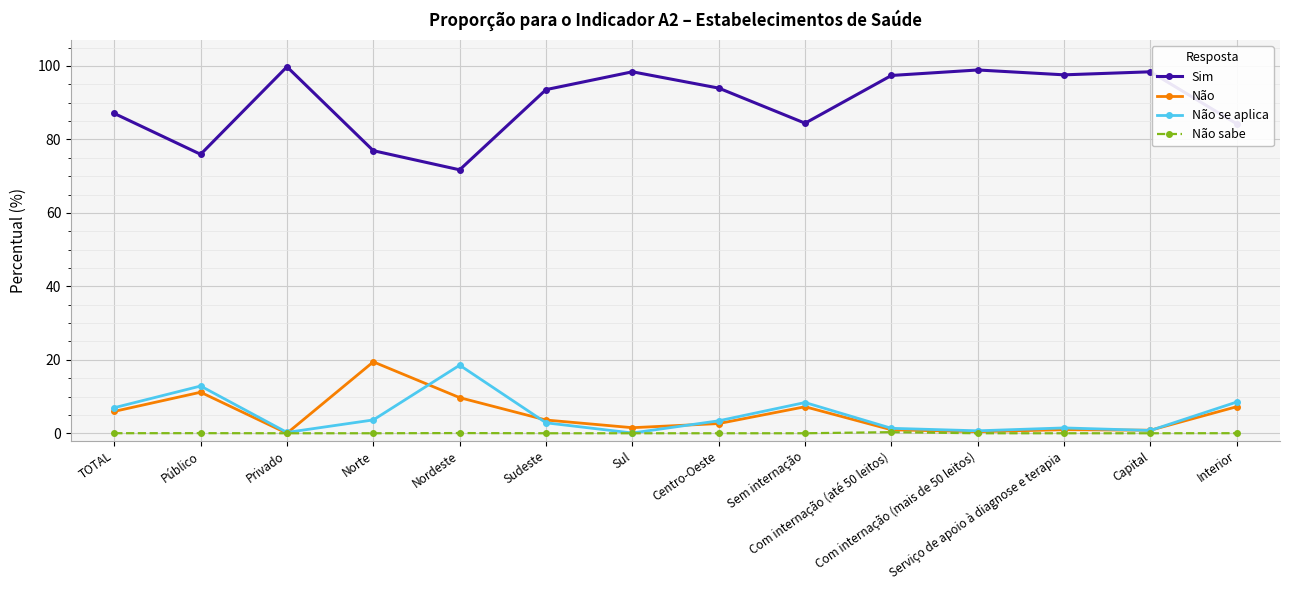

What is the spread (max minus min) of values at Sem internação?

84.4